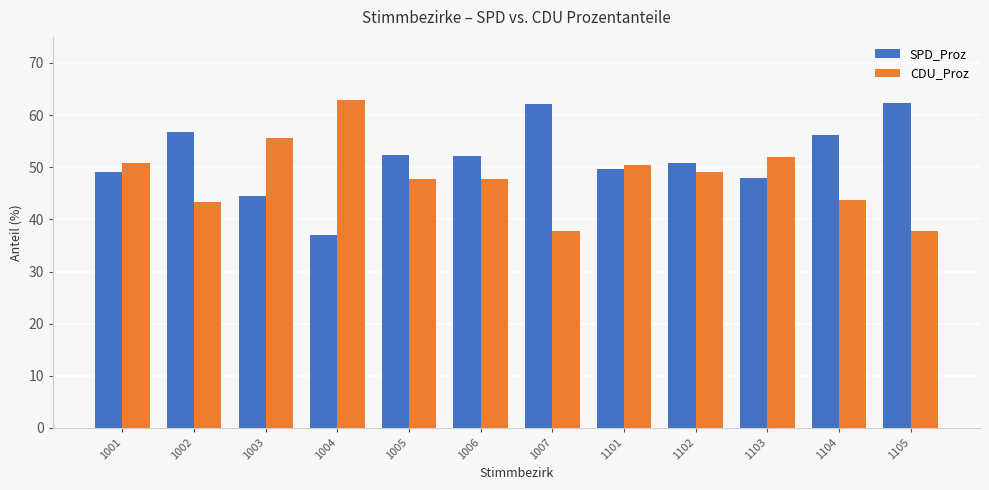

Which category has the lowest value in the SPD_Proz series?

1004